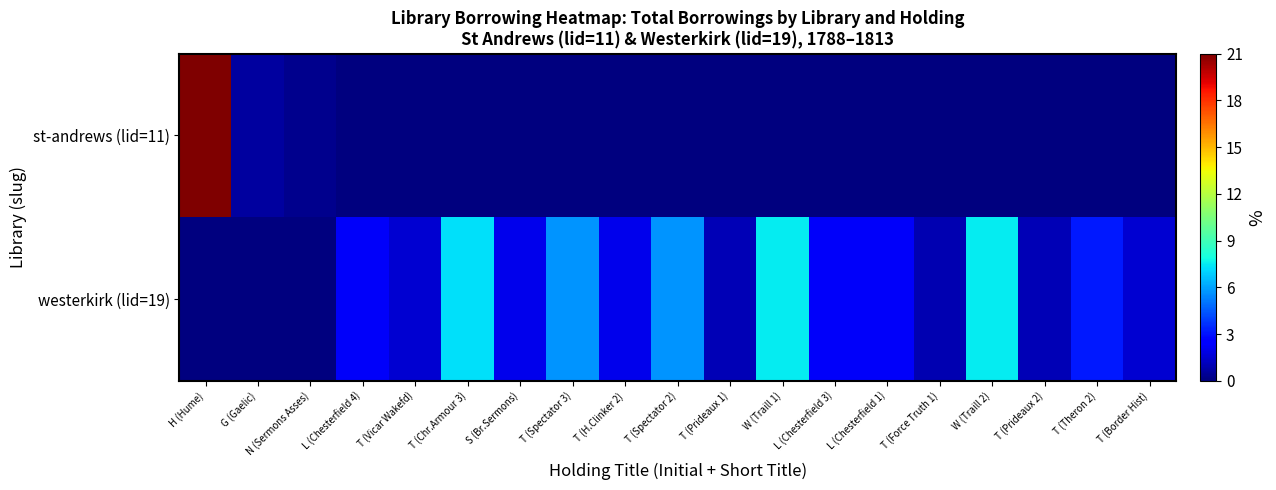

What is the total value across all series at T (Spectator 3)?

5.7